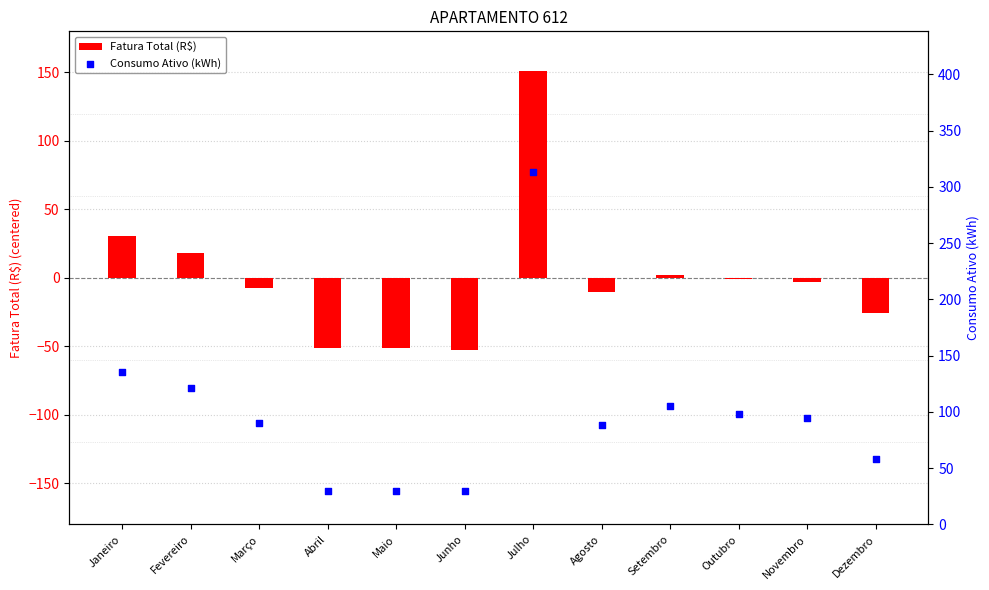

Which series contains the highest Y value?

Consumo Ativo (kWh)